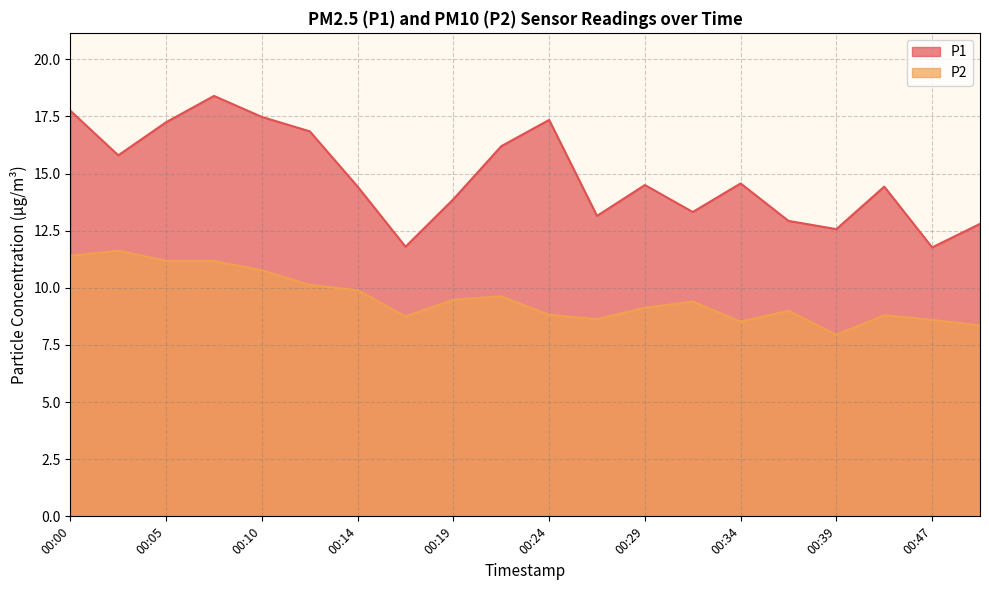

At which category is the sum across all series the highest?

00:07